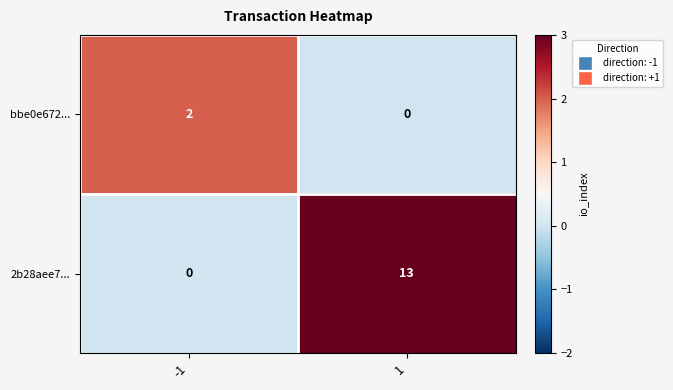

What is the sum of the 2b28aee7... values at 1 and -1?

13